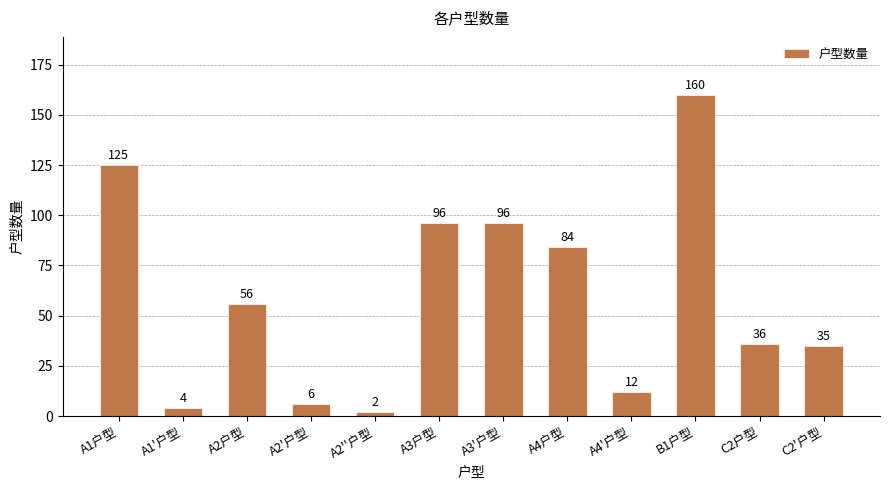

What position from the right is A2户型?

10